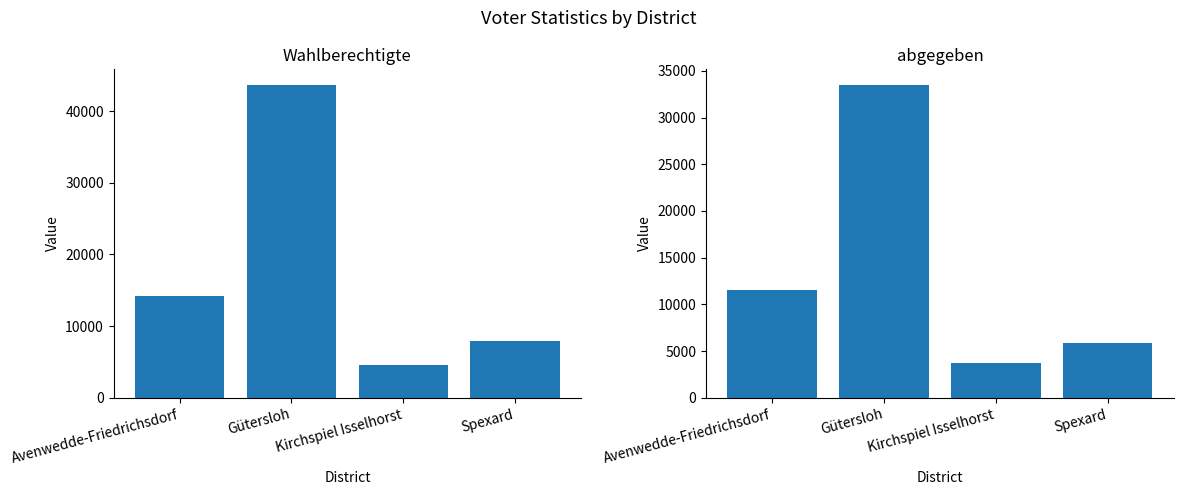

Between Kirchspiel Isselhorst and Avenwedde-Friedrichsdorf, which is larger?

Avenwedde-Friedrichsdorf